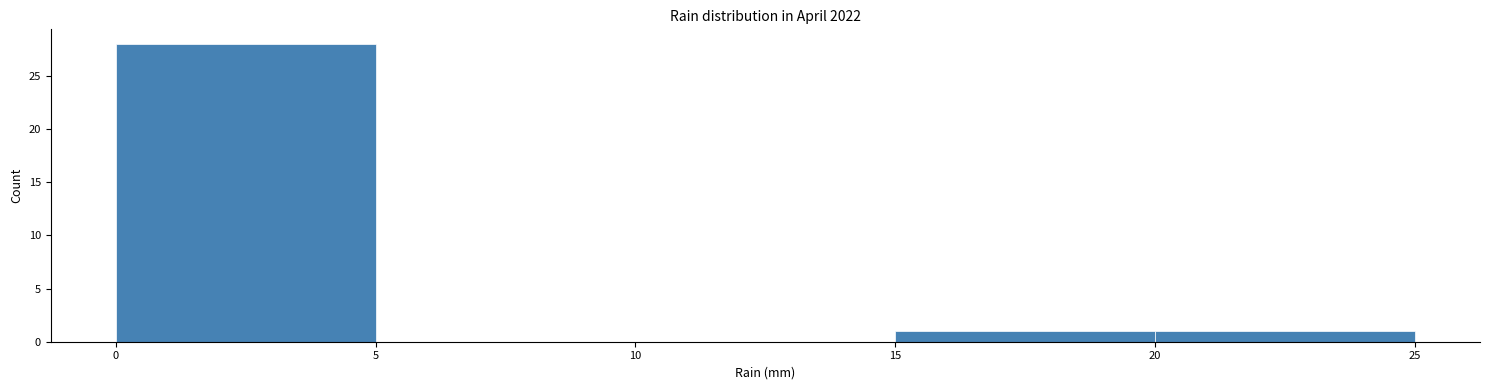

Reading left to right, list every bar in this chart as the range it spans on the x-axis followed by its height. The values are not printed on the chart, so give them approximately, as read against the axis.

0 to 5: 28
5 to 10: 0
10 to 15: 0
15 to 20: 1
20 to 25: 1